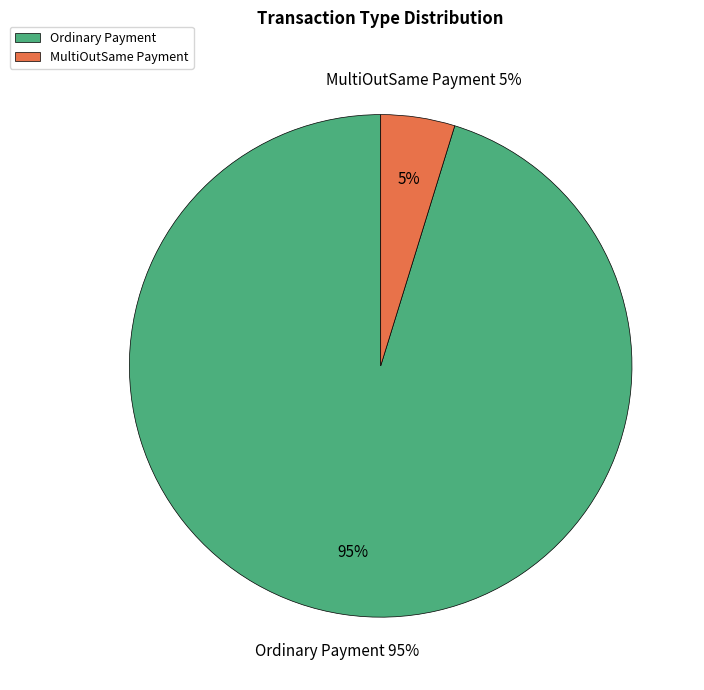

Which slice is the smallest?

MultiOutSame Payment